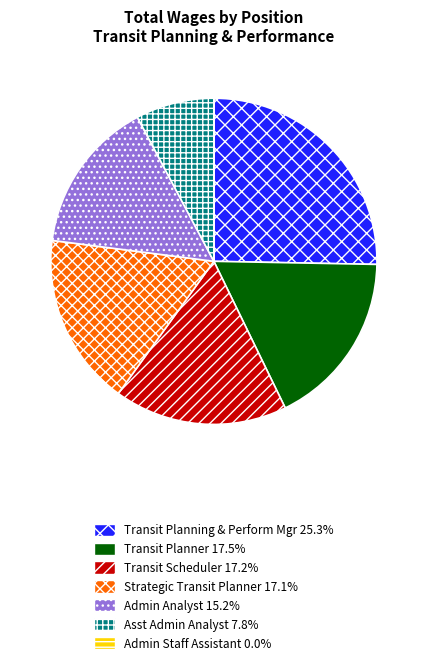

Is there a majority slice in this chart?

No